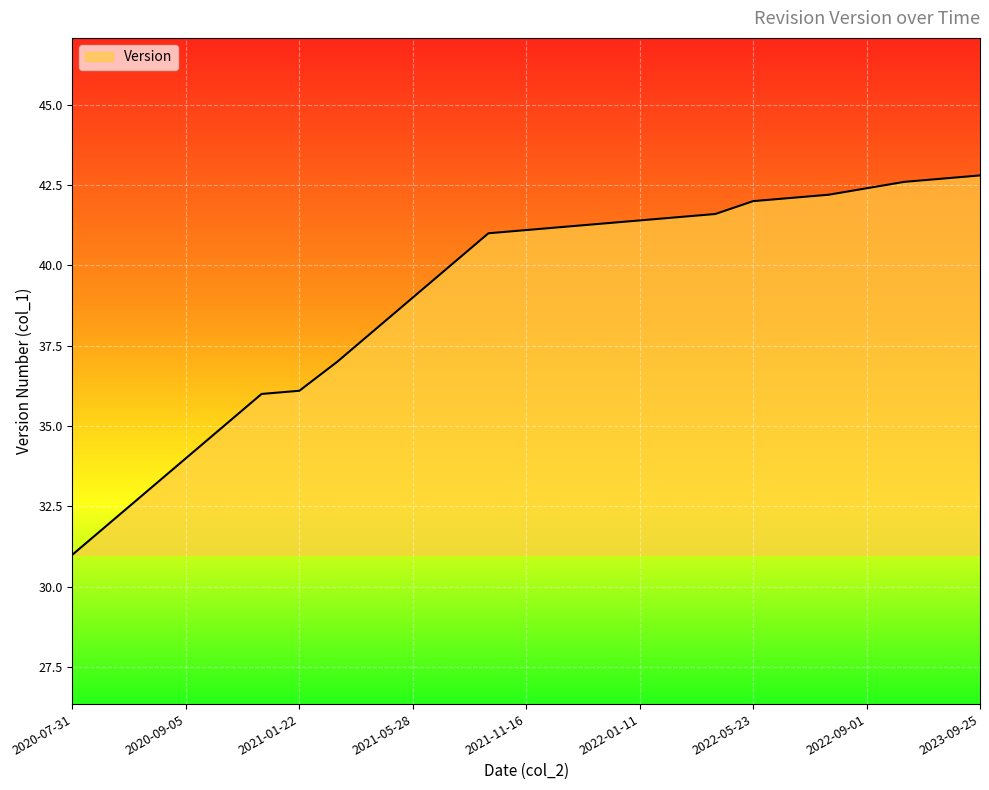

Reading right to left, extract all data points from this chart.

42.8	42.7	42.6	42.4	42.2	42.1	42.0	41.6	41.5	41.4	41.3	41.2	41.1	41.0	40.0	39.0	38.0	37.0	36.1	36.0	35.0	34.0	33.0	32.0	31.0